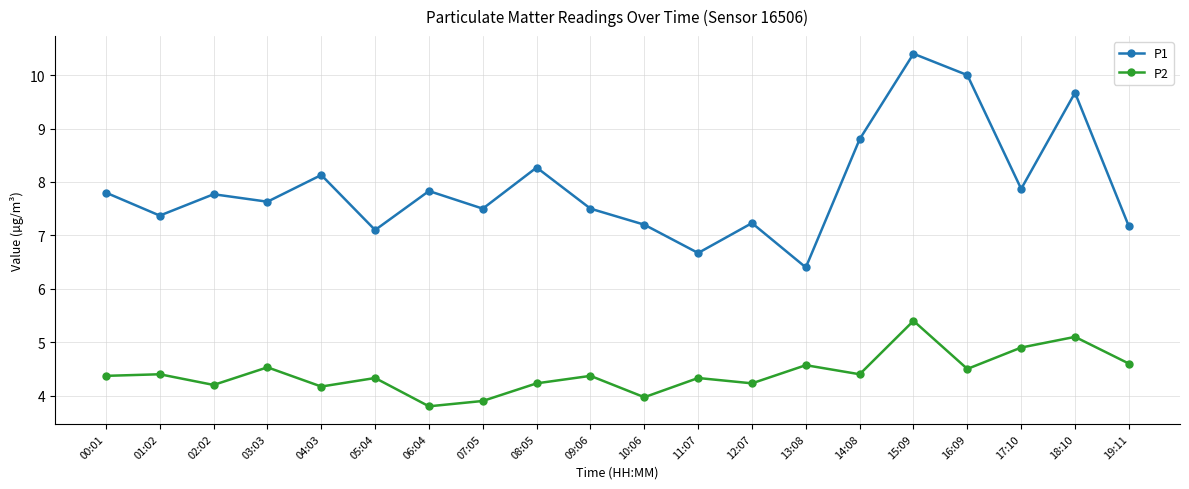

How many lines are shown in the chart?

2